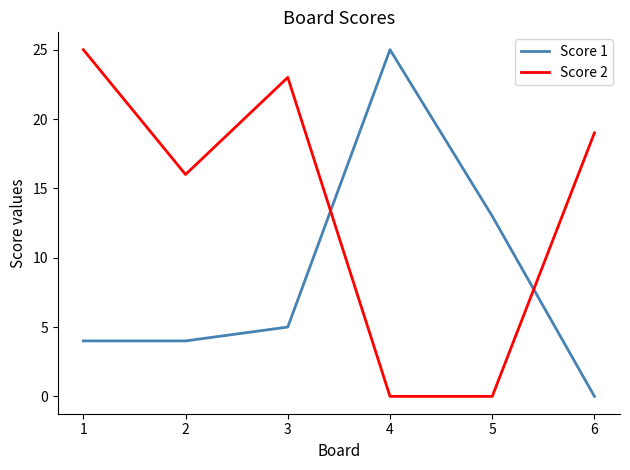

Rank the series at 5 from lowest to highest value.

Score 2, Score 1